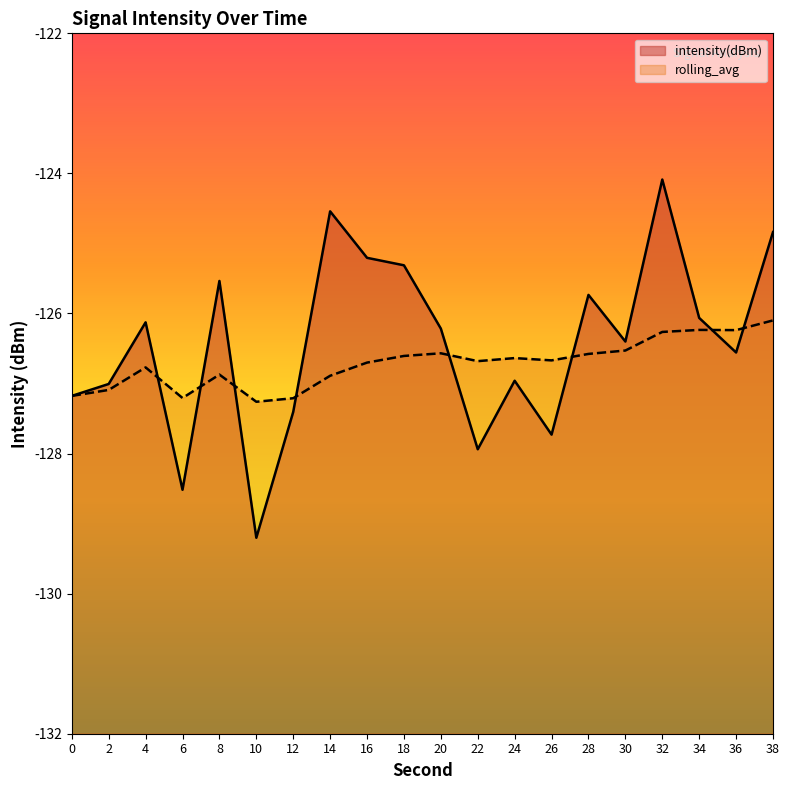

Which series has the largest total across all categories?

intensity(dBm)